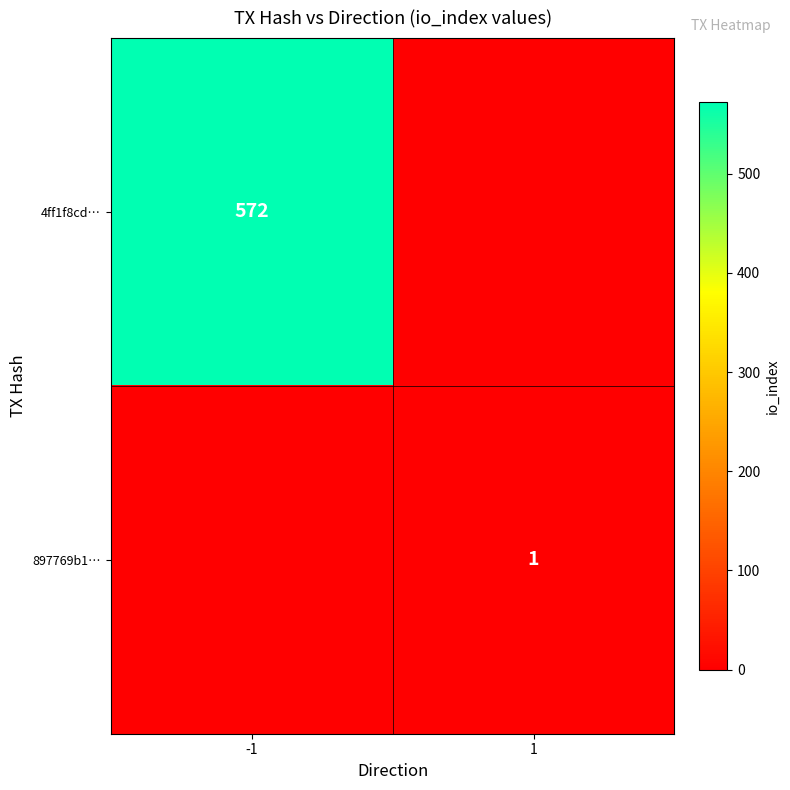

The value of 4ff1f8cd… at -1 is 572. True or false?

True